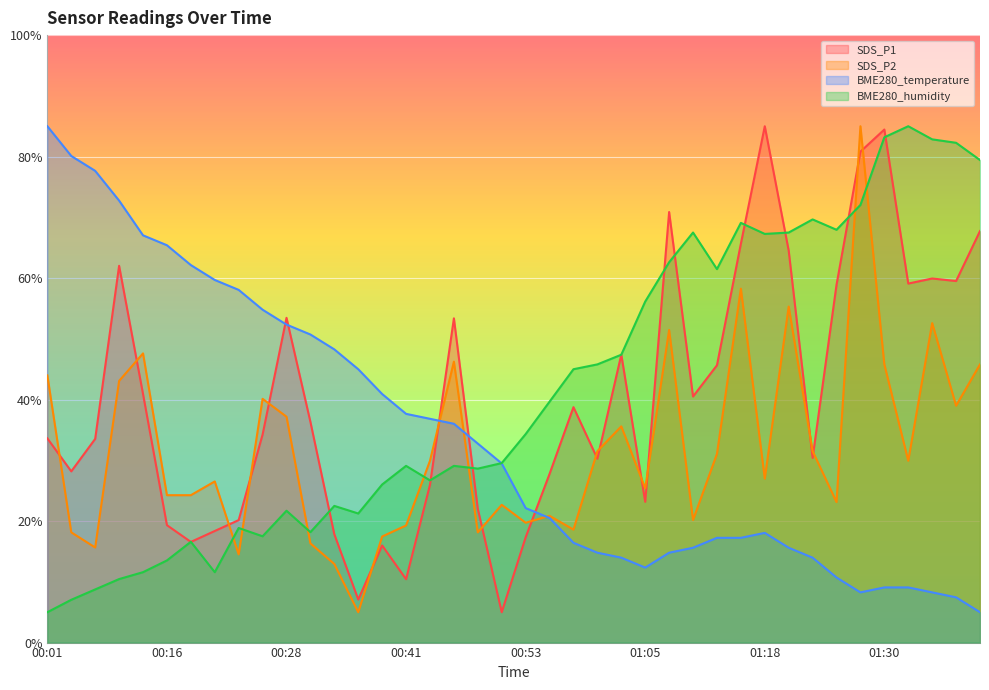

What position from the left is 00:16?

6